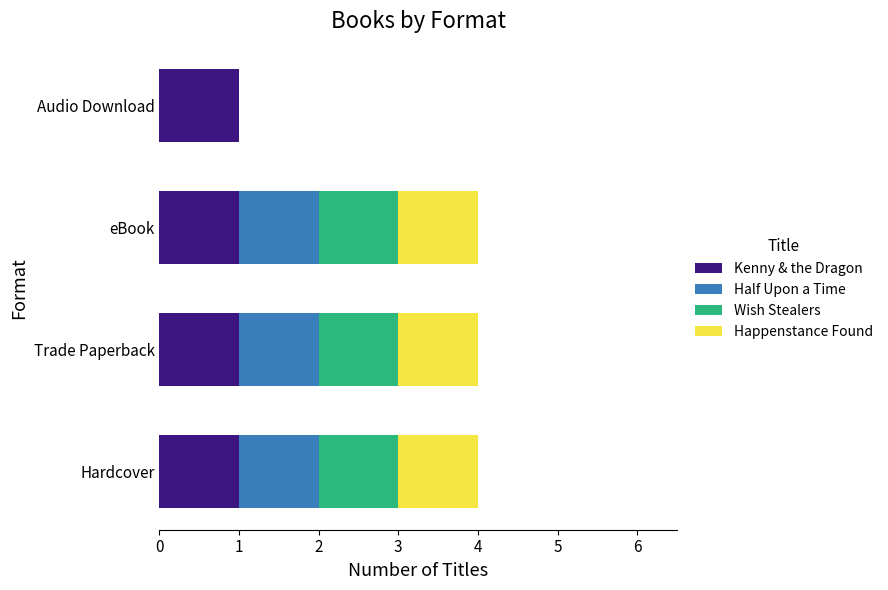

What is the total value across all series at Trade Paperback?

4